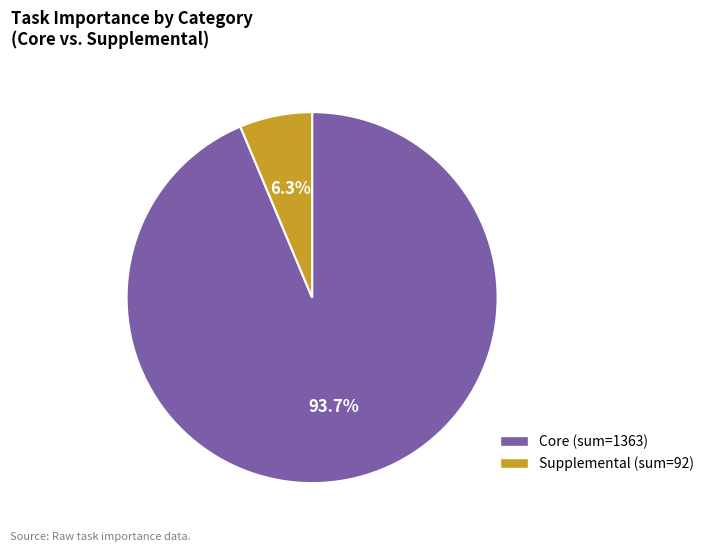

Does any single category account for the majority?

Yes